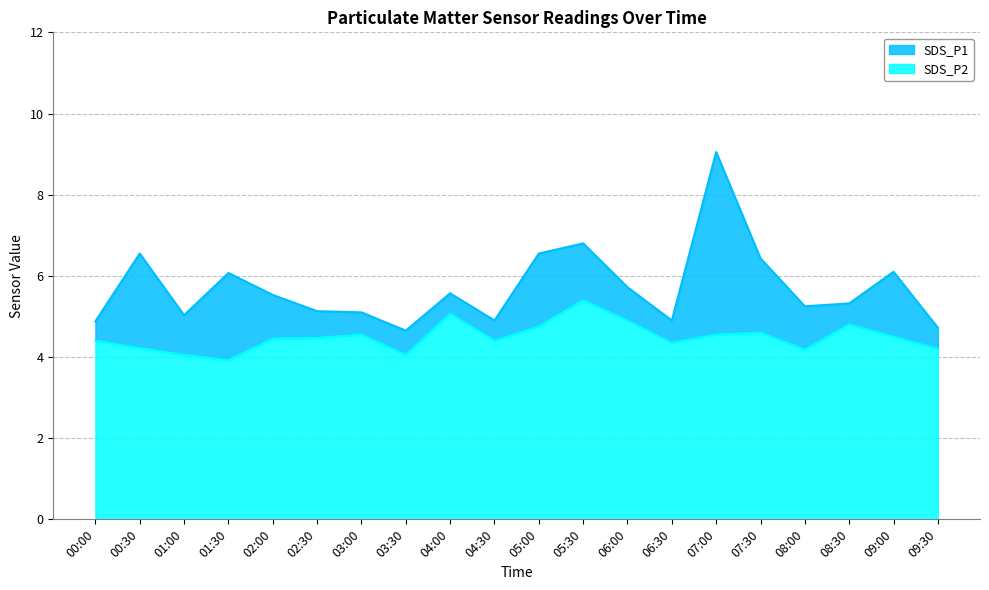

List the labels in order of SDS_P2 value, smallest first.

01:30, 01:00, 03:30, 08:00, 09:30, 00:30, 06:30, 00:00, 04:30, 02:00, 02:30, 09:00, 03:00, 07:00, 07:30, 05:00, 08:30, 06:00, 04:00, 05:30